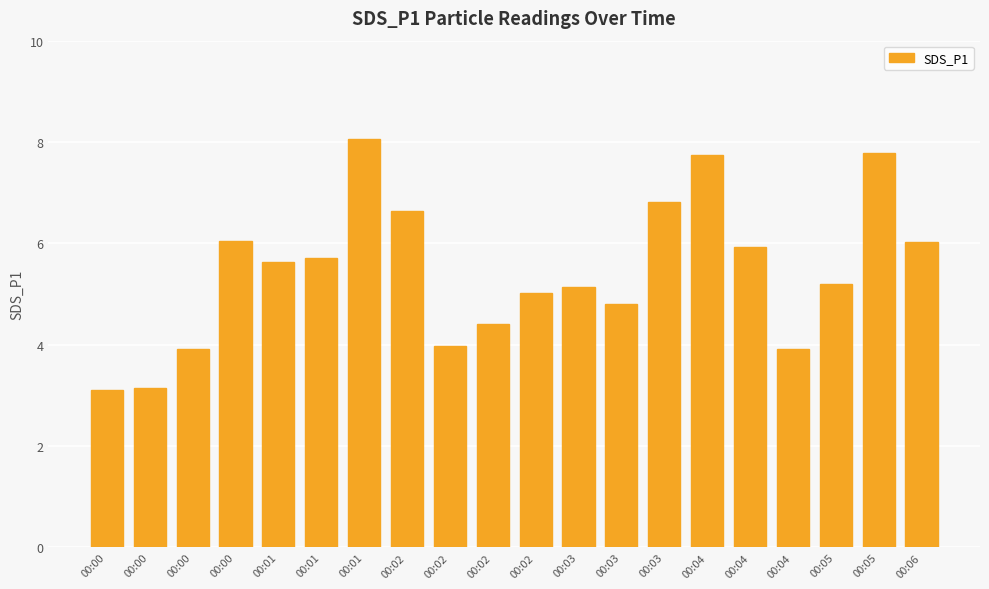

True or false: the data shows 4.4 at 00:02.

True